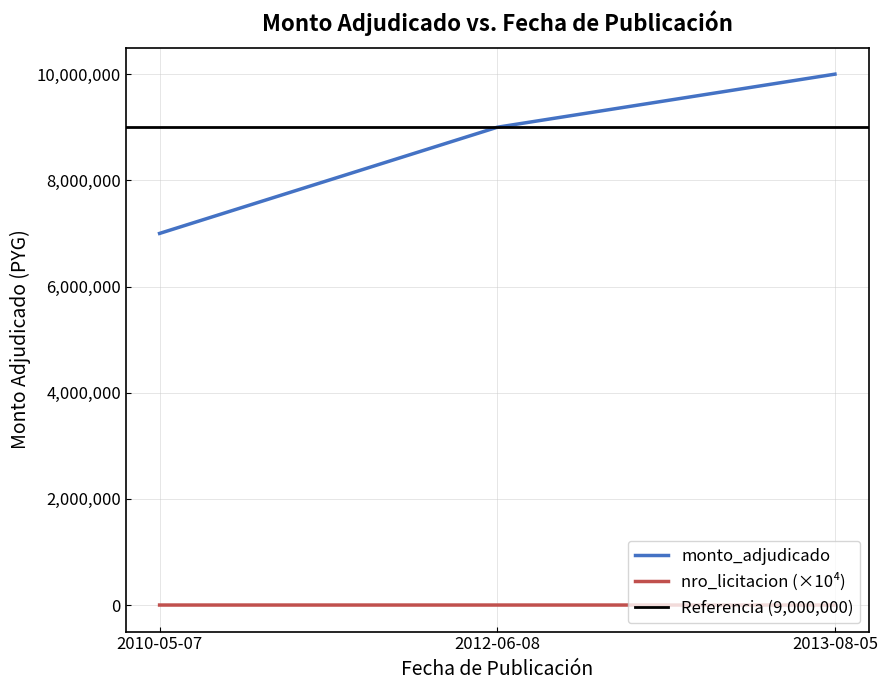

What is the difference between the nro_licitacion values at 2013-08-05 and 2012-06-08?

0.9